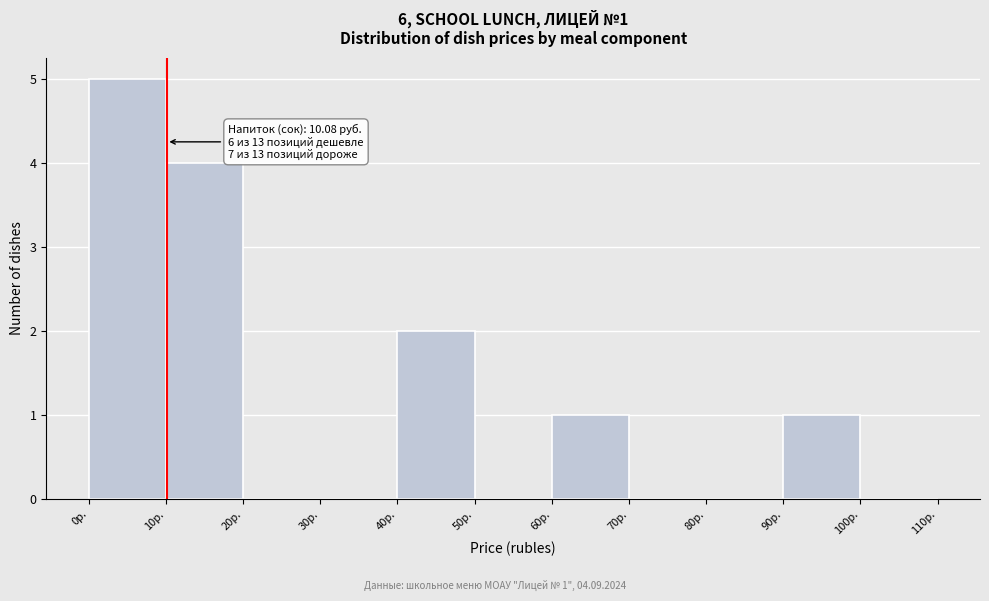

Which range on the x-axis has the tallest bar?

0 to 10